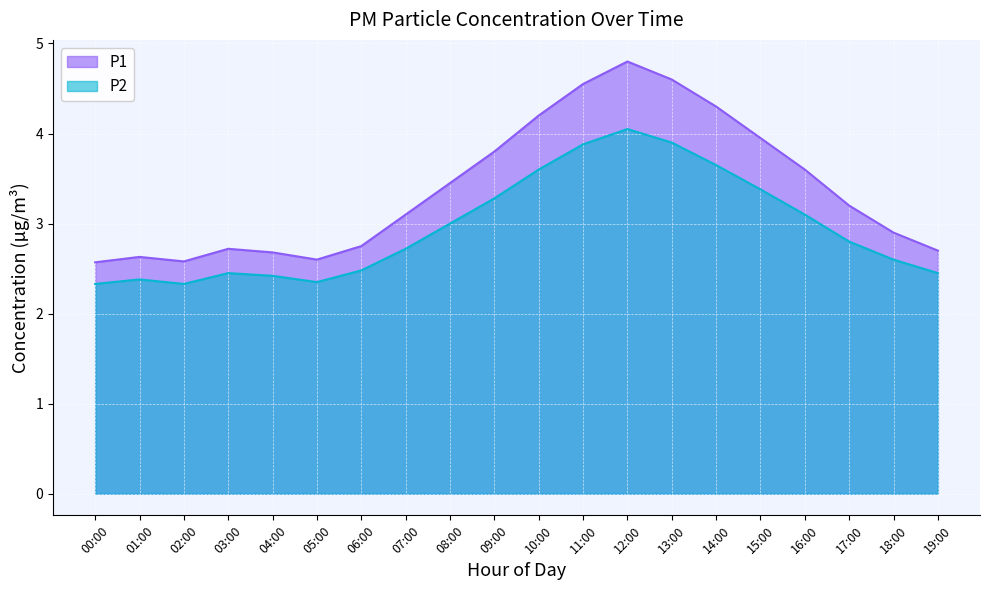

In P2, how many points are lower than both neighbors (excluding endpoints)?

2